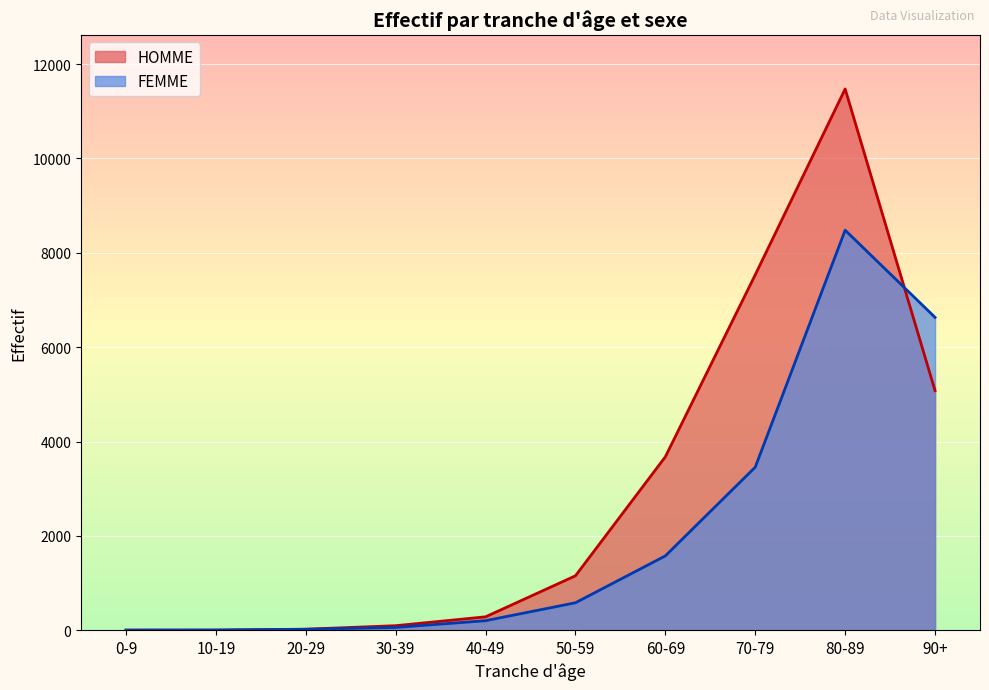

Reading left to right, list all the values displayed in this chart.

HOMME: 0-9=3	10-19=2	20-29=22	30-39=96	40-49=284	50-59=1154	60-69=3677	70-79=7535	80-89=11474	90+=5079
FEMME: 0-9=1	10-19=4	20-29=19	30-39=59	40-49=202	50-59=582	60-69=1576	70-79=3457	80-89=8480	90+=6632